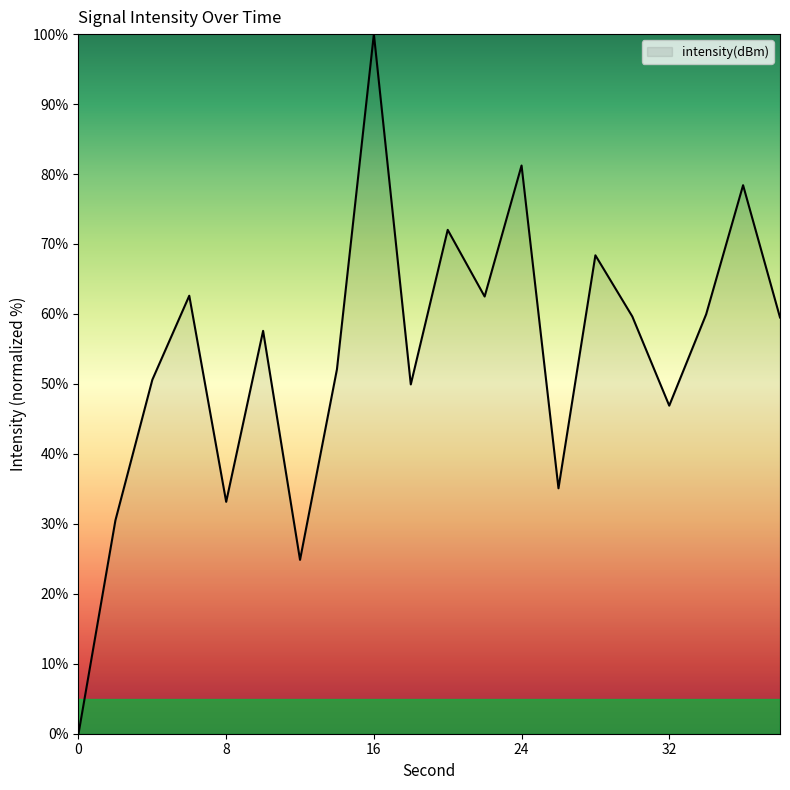

What is the greatest value displayed?

100.0